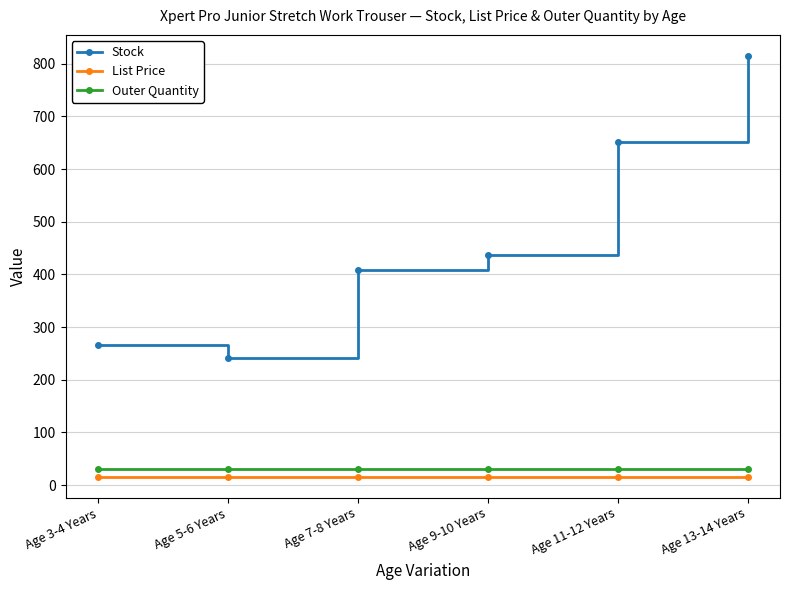

True or false: List Price has more than 2 interior local peaks.

False